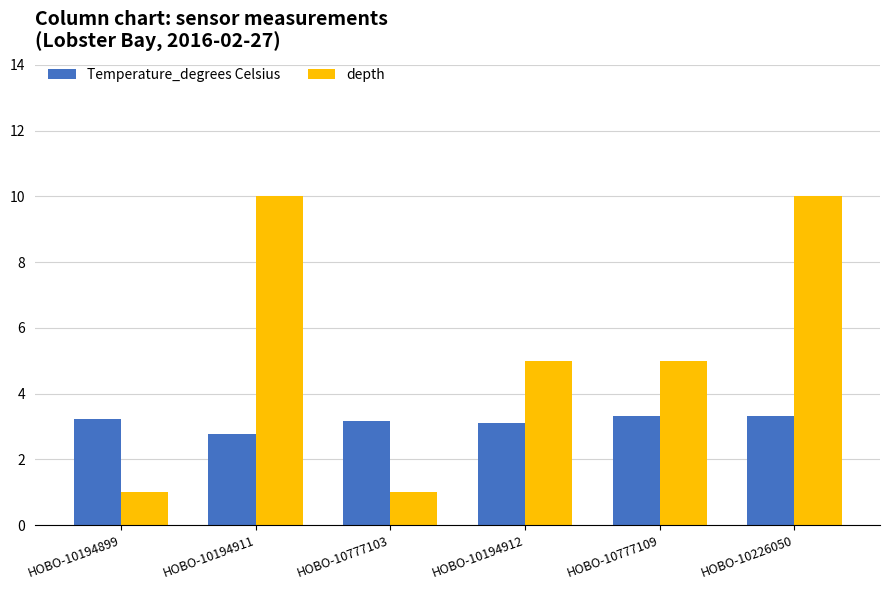

What value does the depth series have at HOBO-10226050?

10.0